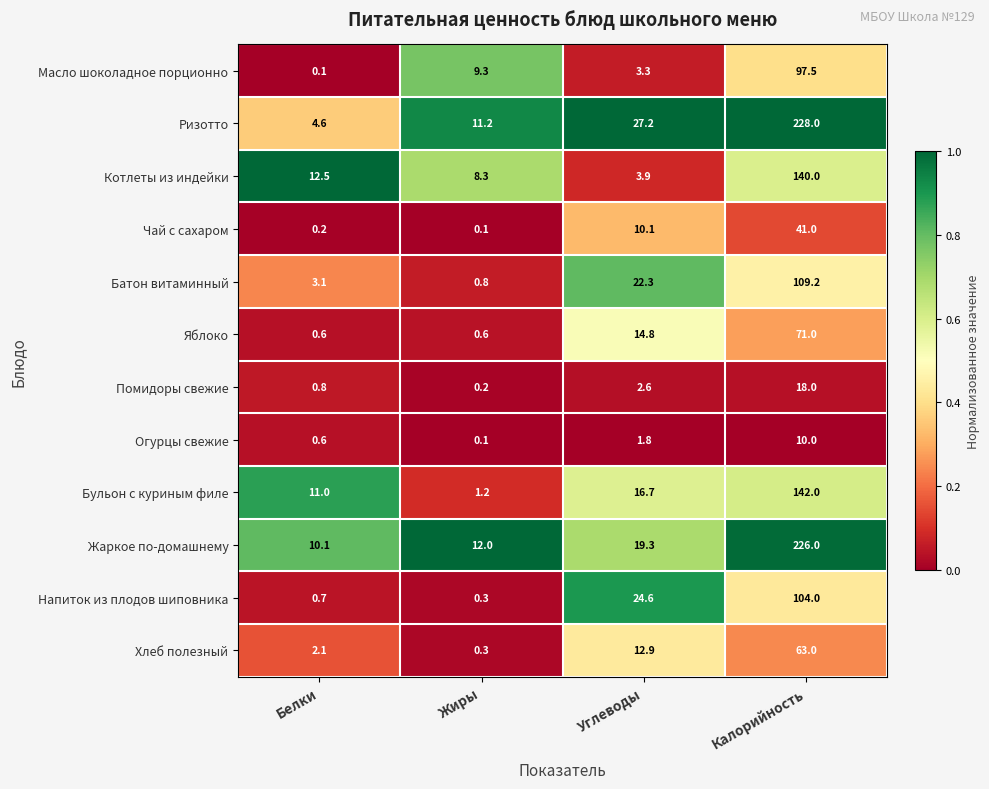

What is the difference between the maximum and minimum values in the Ризотто series?

223.4